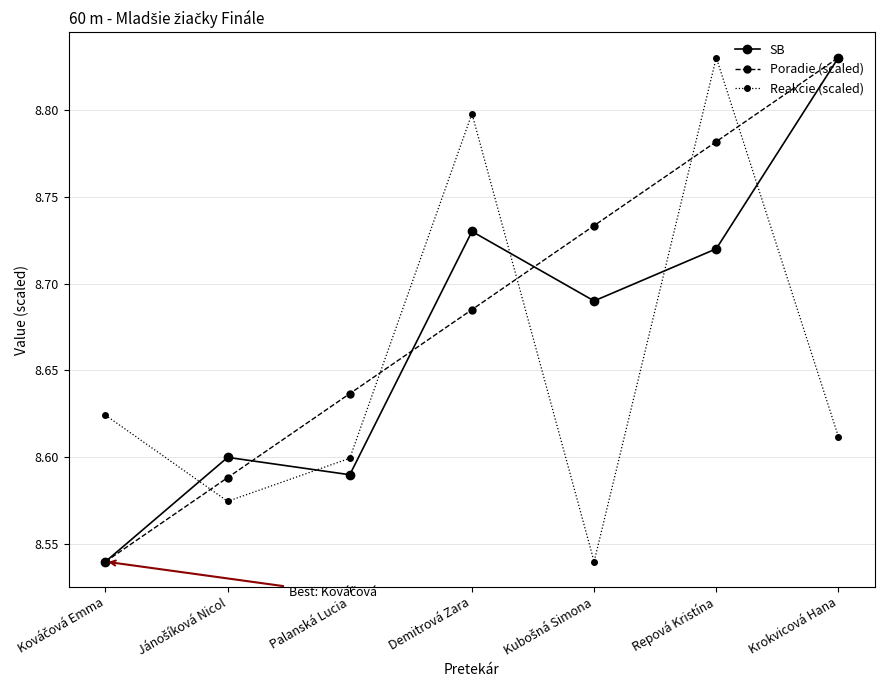

Does the chart have visible grid lines?

Yes